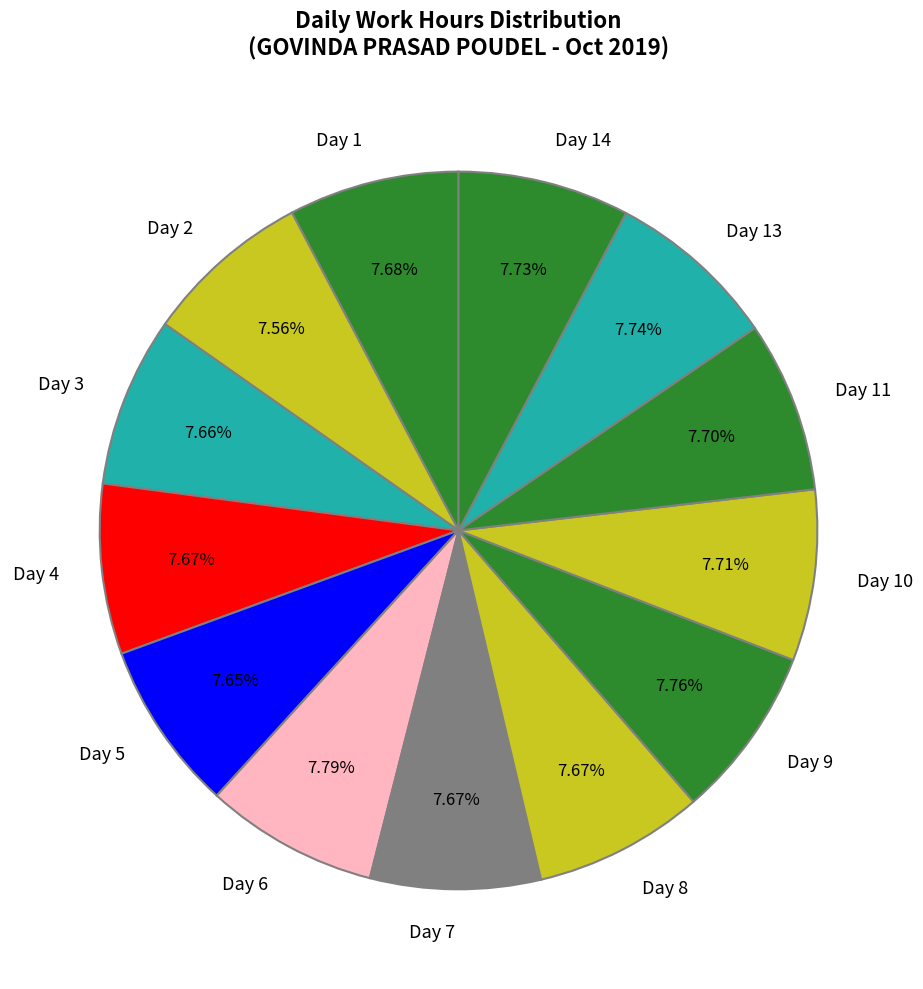

Is there a majority slice in this chart?

No